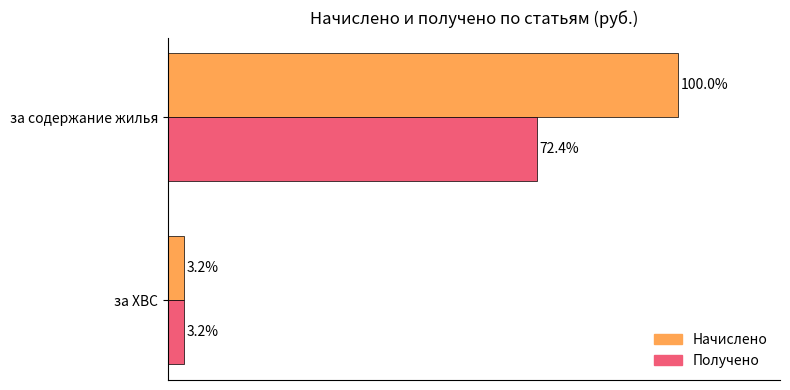

At за содержание жилья, list the series in order from largest to smallest.

Начислено, Получено